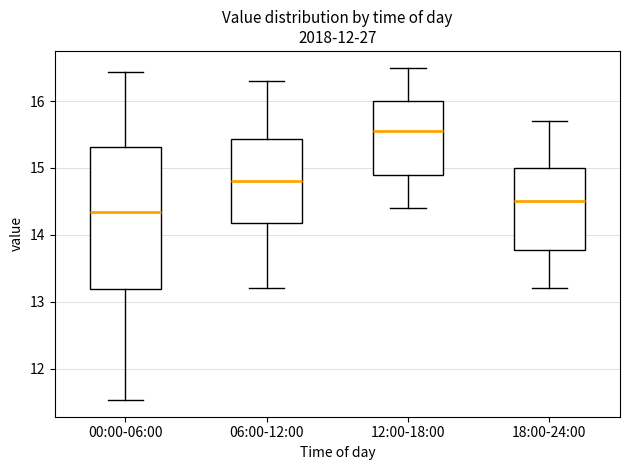

Which box's median line is the lowest?

00:00-06:00